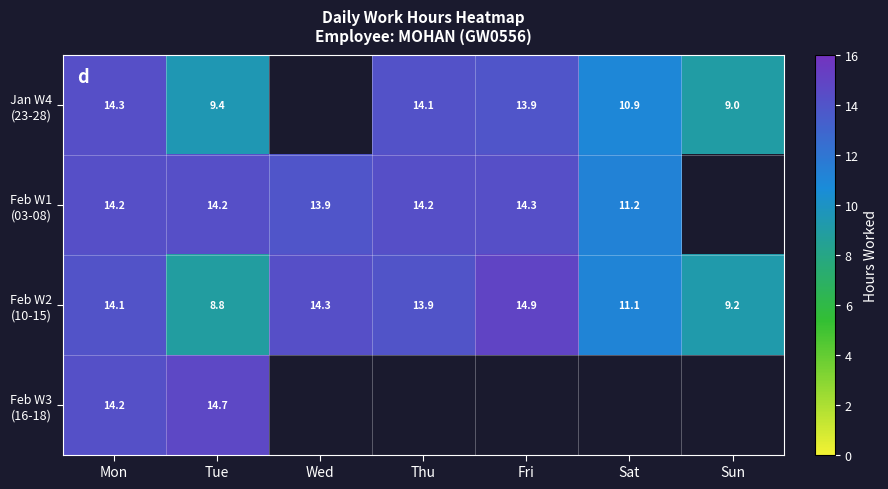

Rank the series by their maximum value, from highest to lowest.

Feb W2 (10-15), Feb W3 (16-18), Feb W1 (03-08), Jan W4 (23-28)